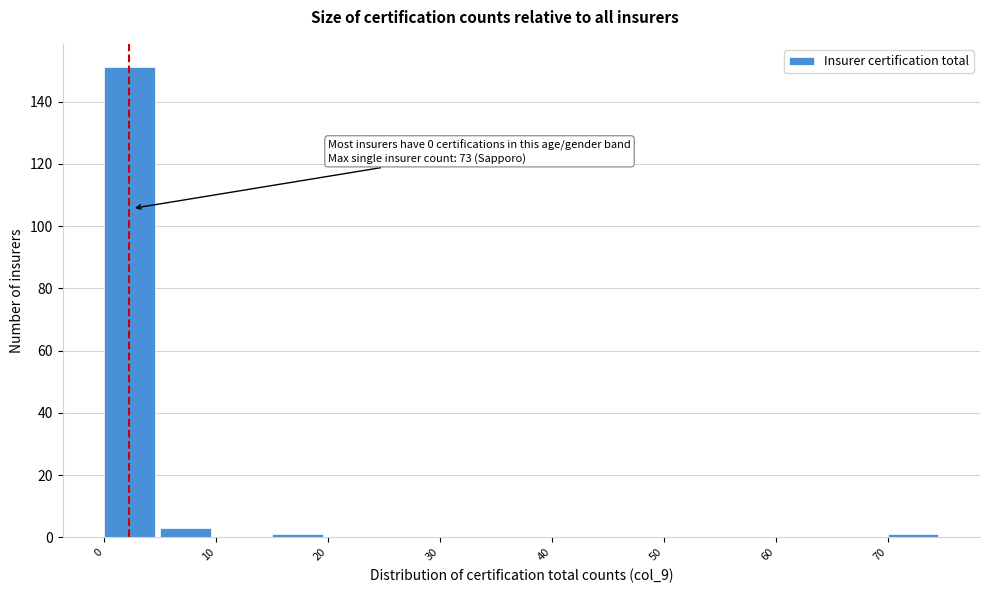

Which range on the x-axis has the tallest bar?

0 to 5